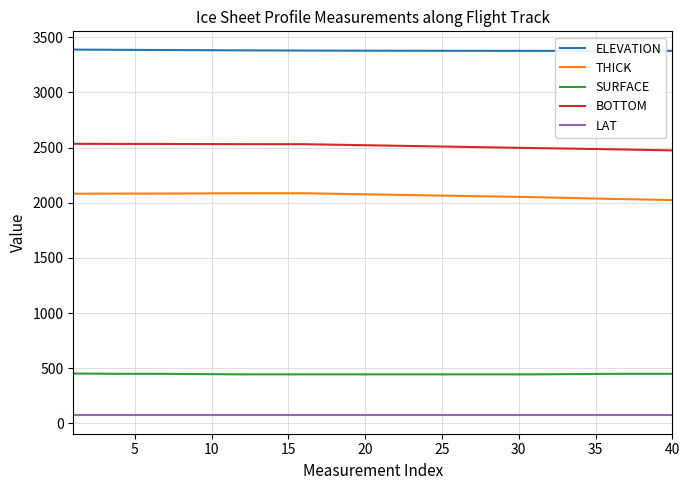

How many lines are shown in the chart?

5